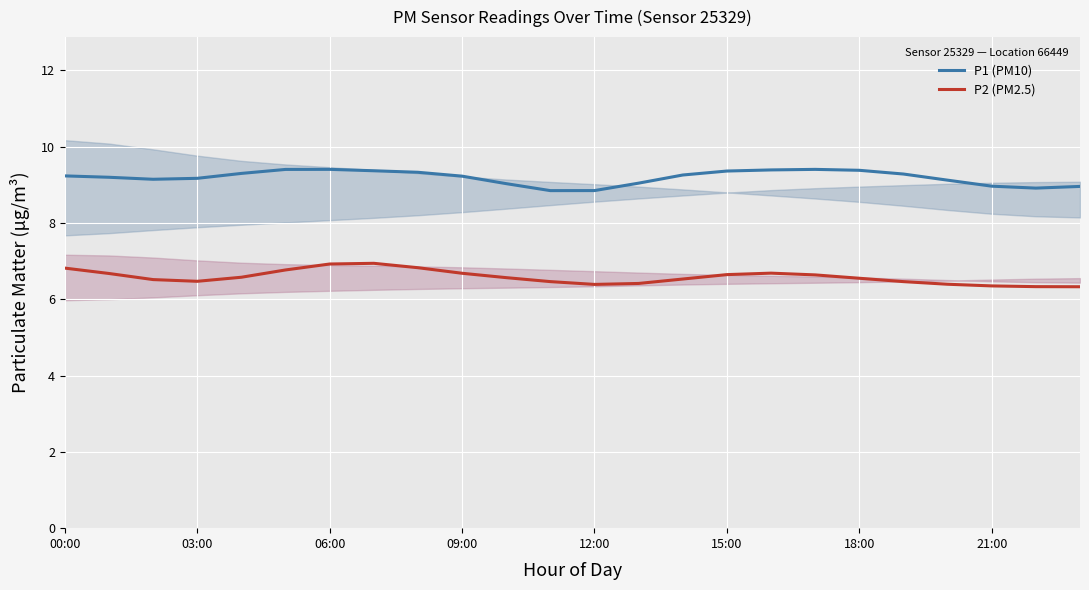

True or false: P1 (PM10) has a value of 14.8 at 06:00.

False